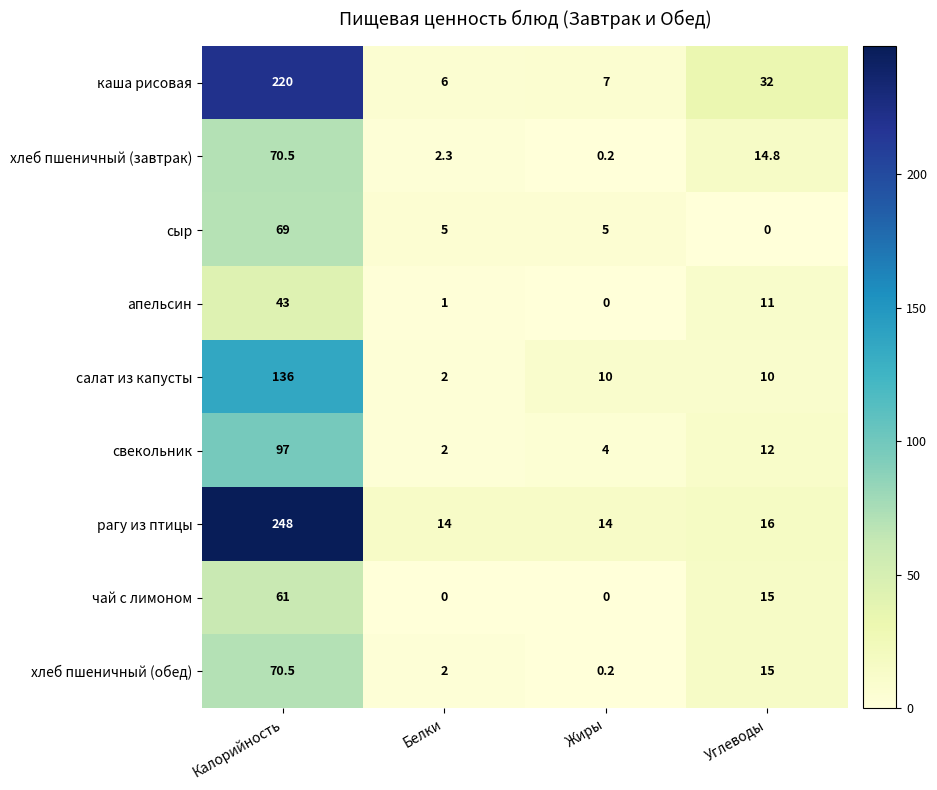

What is the highest value of the рагу из птицы series?

248.0